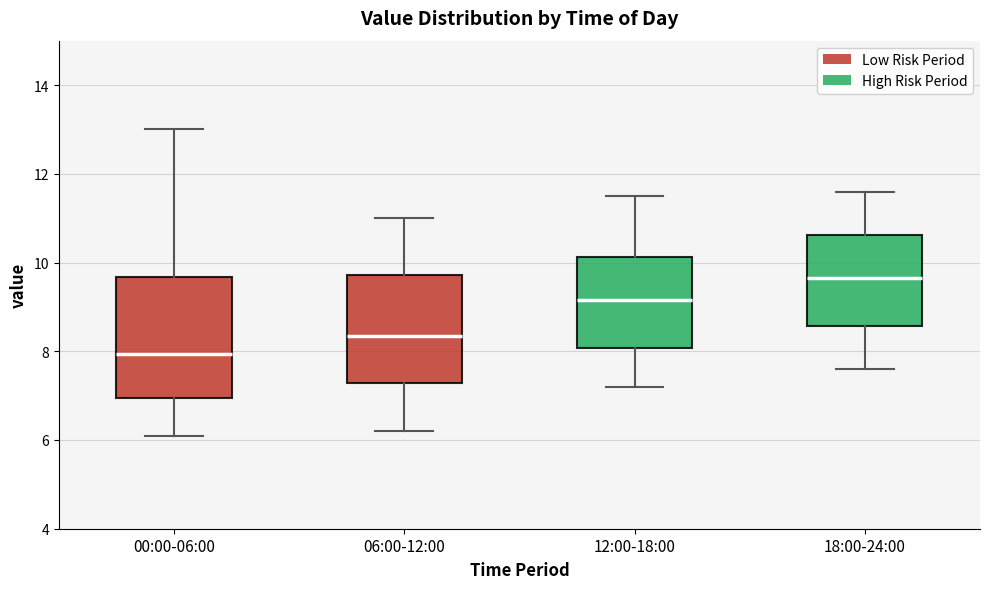

Where does the lower whisker of the box for 06:00-12:00 end on the y-axis? The values are not printed on the chart, so give them approximately, as read against the axis.

6.2